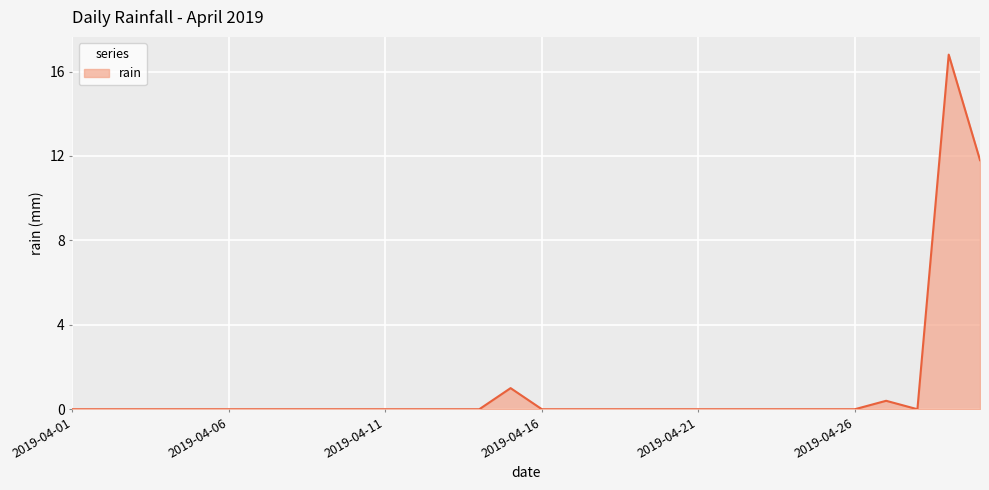

How many series are shown in this chart?

1